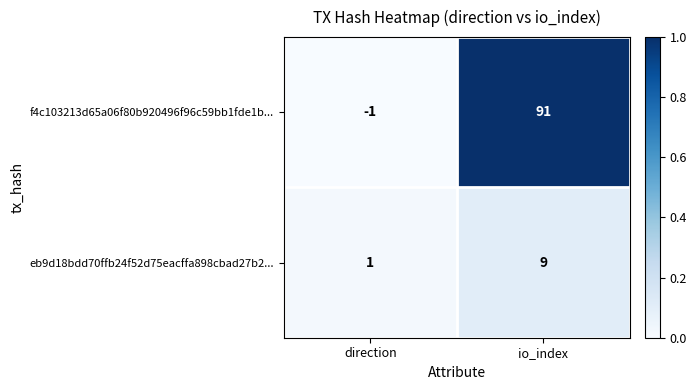

Reading right to left, extract all data points from this chart.

f4c103213d65a06f80b920496f96c59bb1fde1b...: io_index=91	direction=-1
eb9d18bdd70ffb24f52d75eacffa898cbad27b2...: io_index=9	direction=1